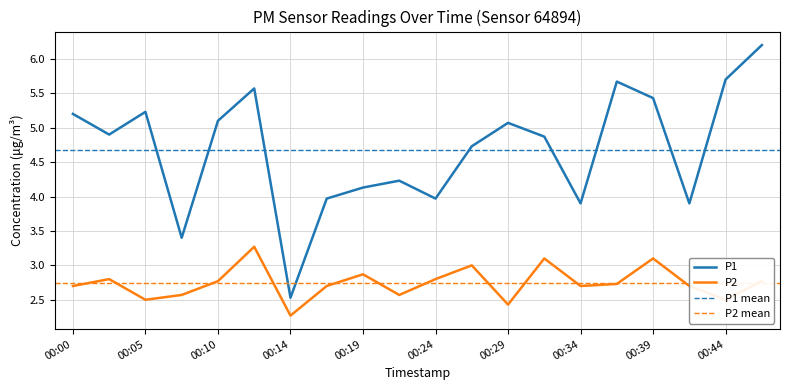

Where is P1 nearest to the value 4?

00:17